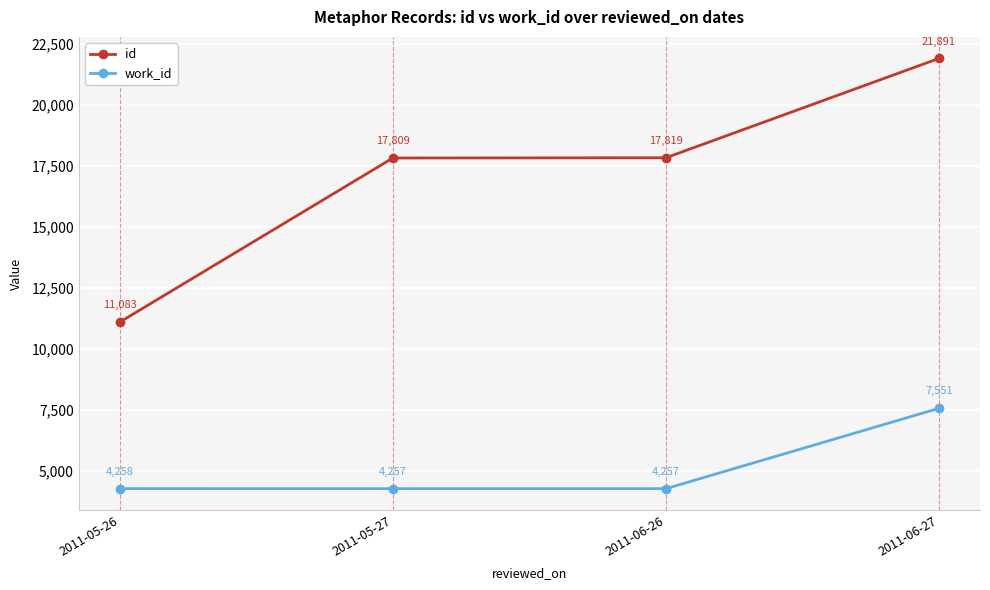

What is the value of the id point at the 4th from the left?

21891